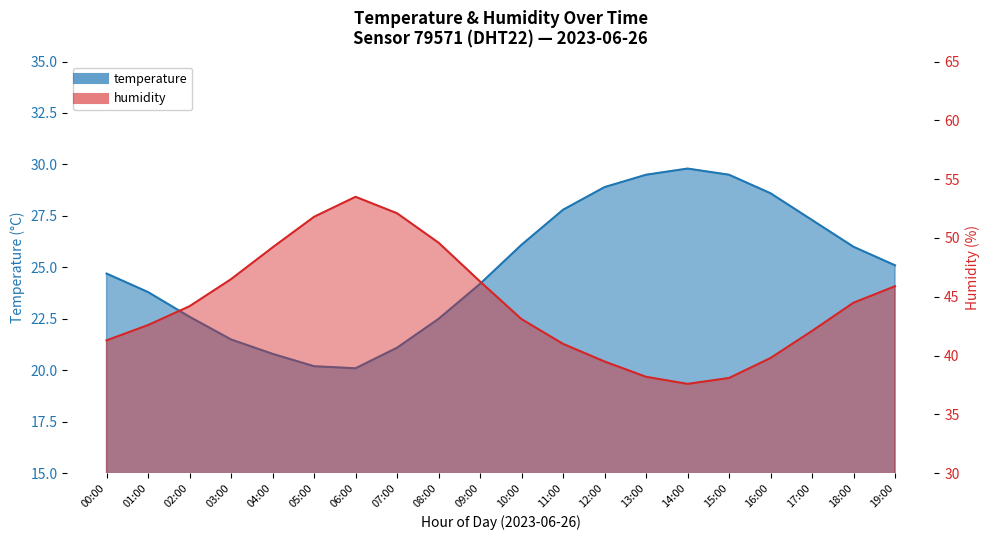

What is the maximum value shown in the chart?

53.5